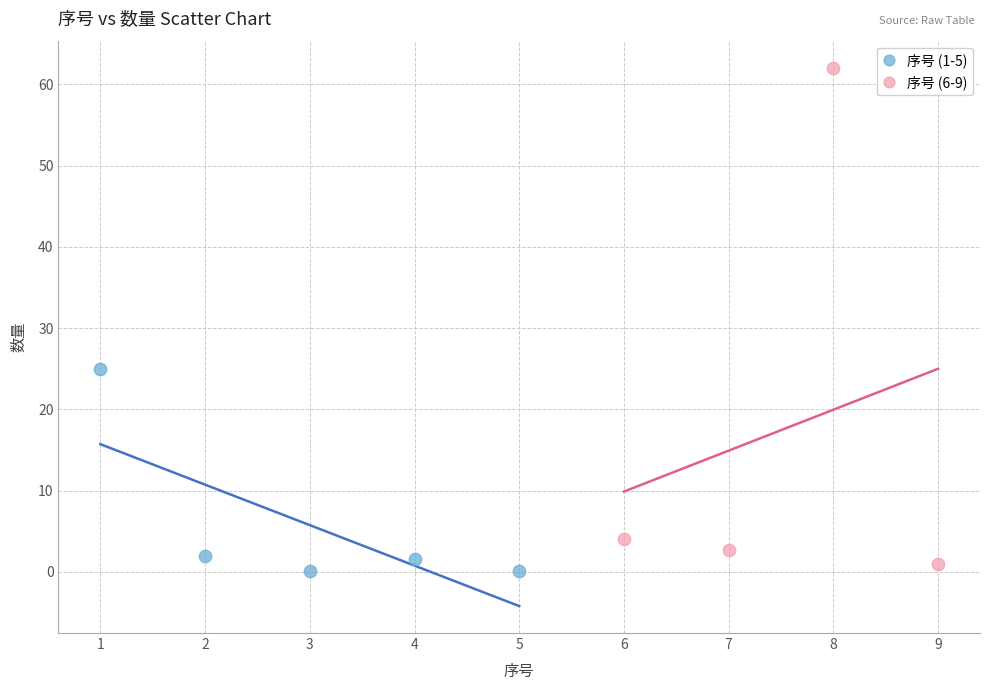

Which series has the largest Y range (max minus min)?

序号 (6-9)